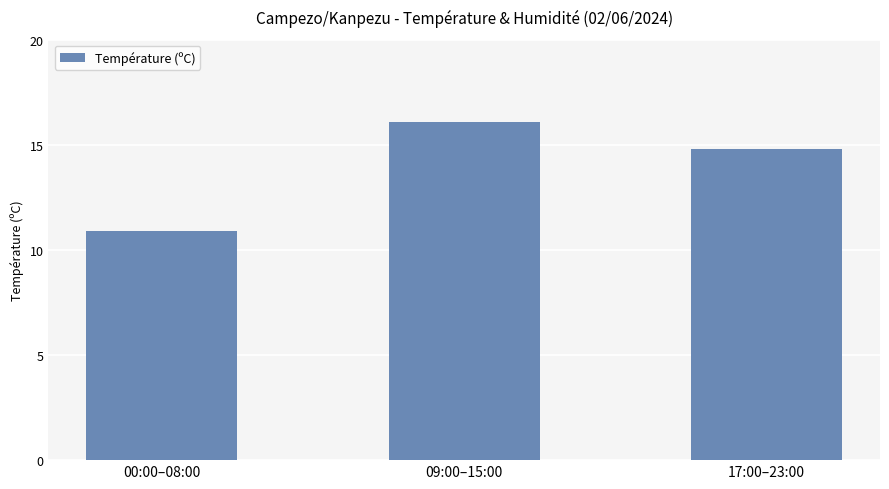

What is the approximate value at 00:00–08:00?

10.9